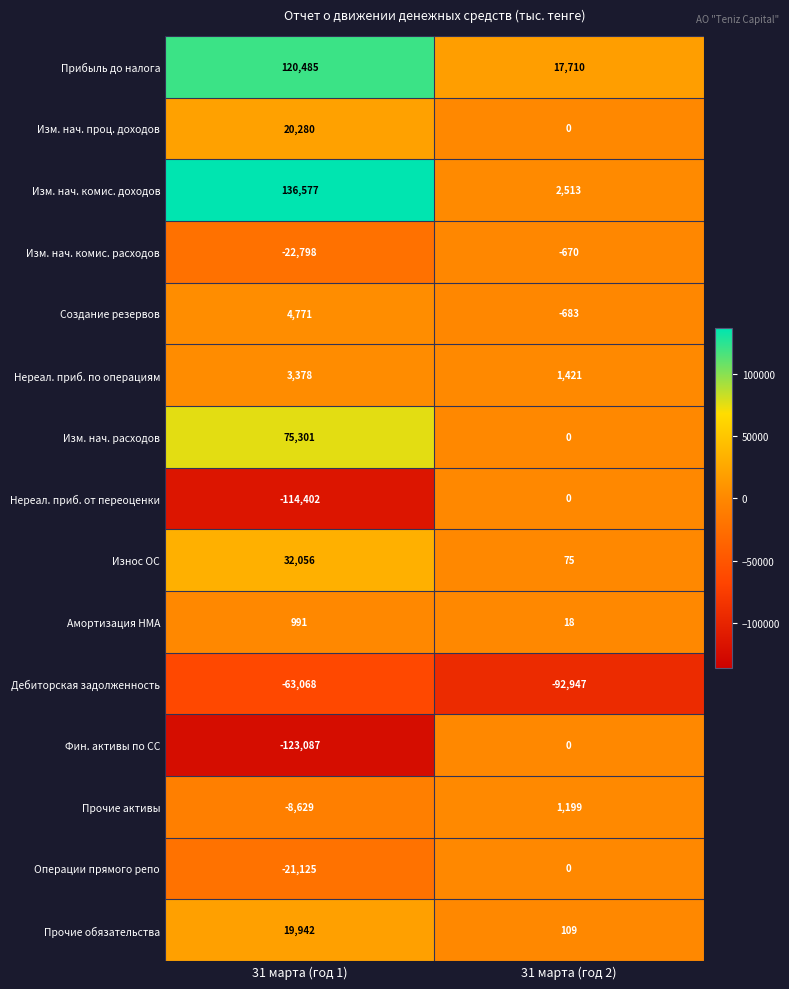

How many categories are shown in the chart?

2